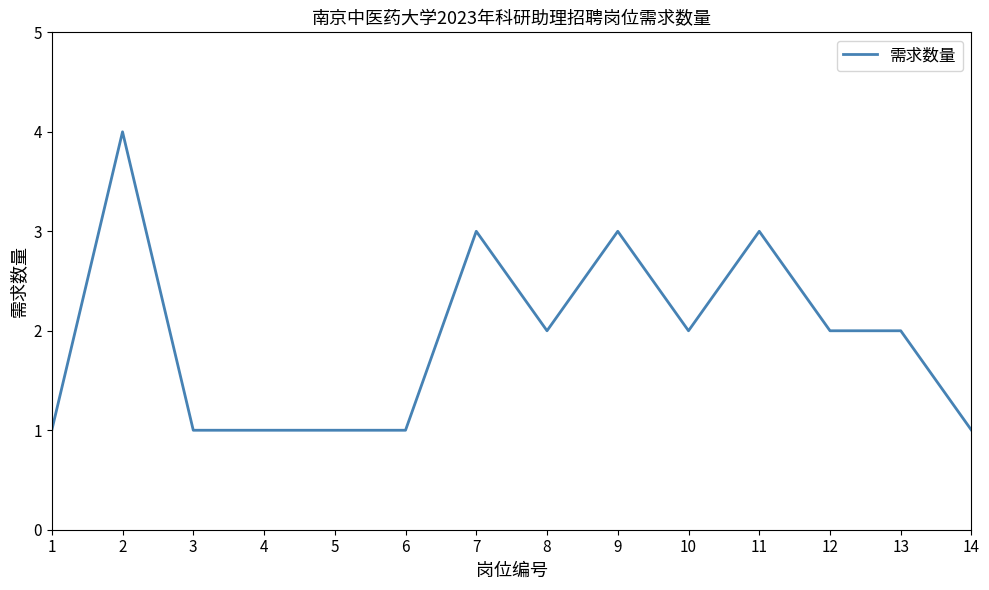

What is the greatest value displayed?

4